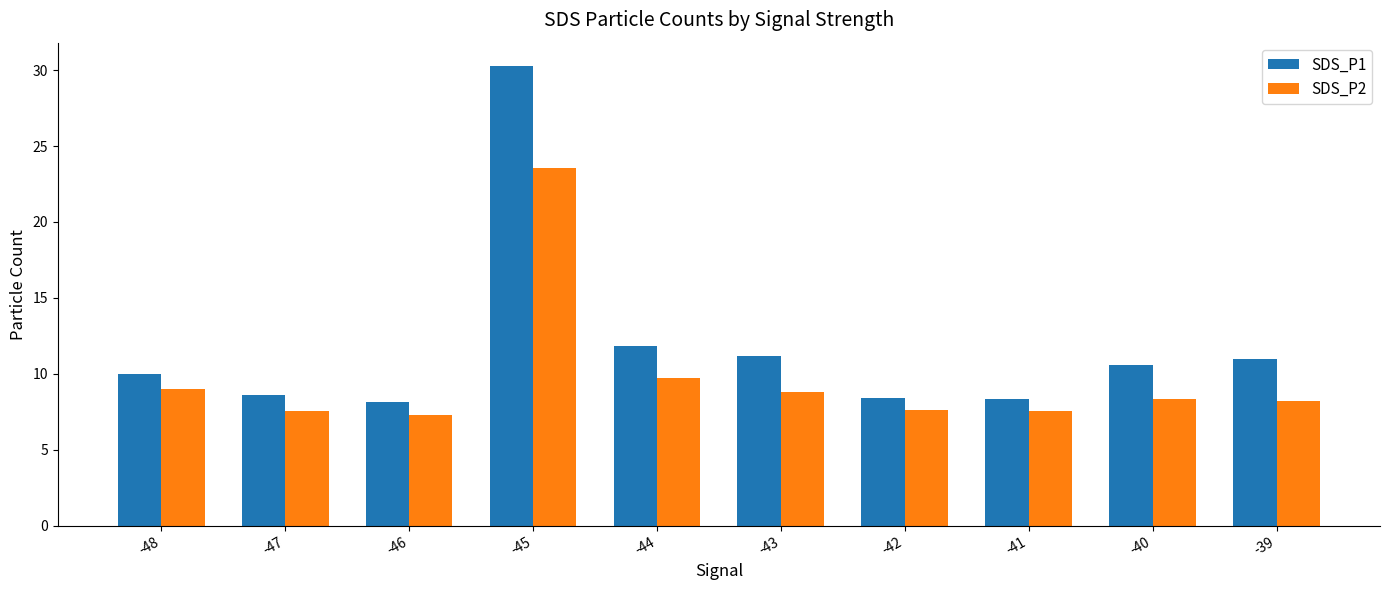

What is the difference between the maximum and minimum values in the SDS_P2 series?

16.2